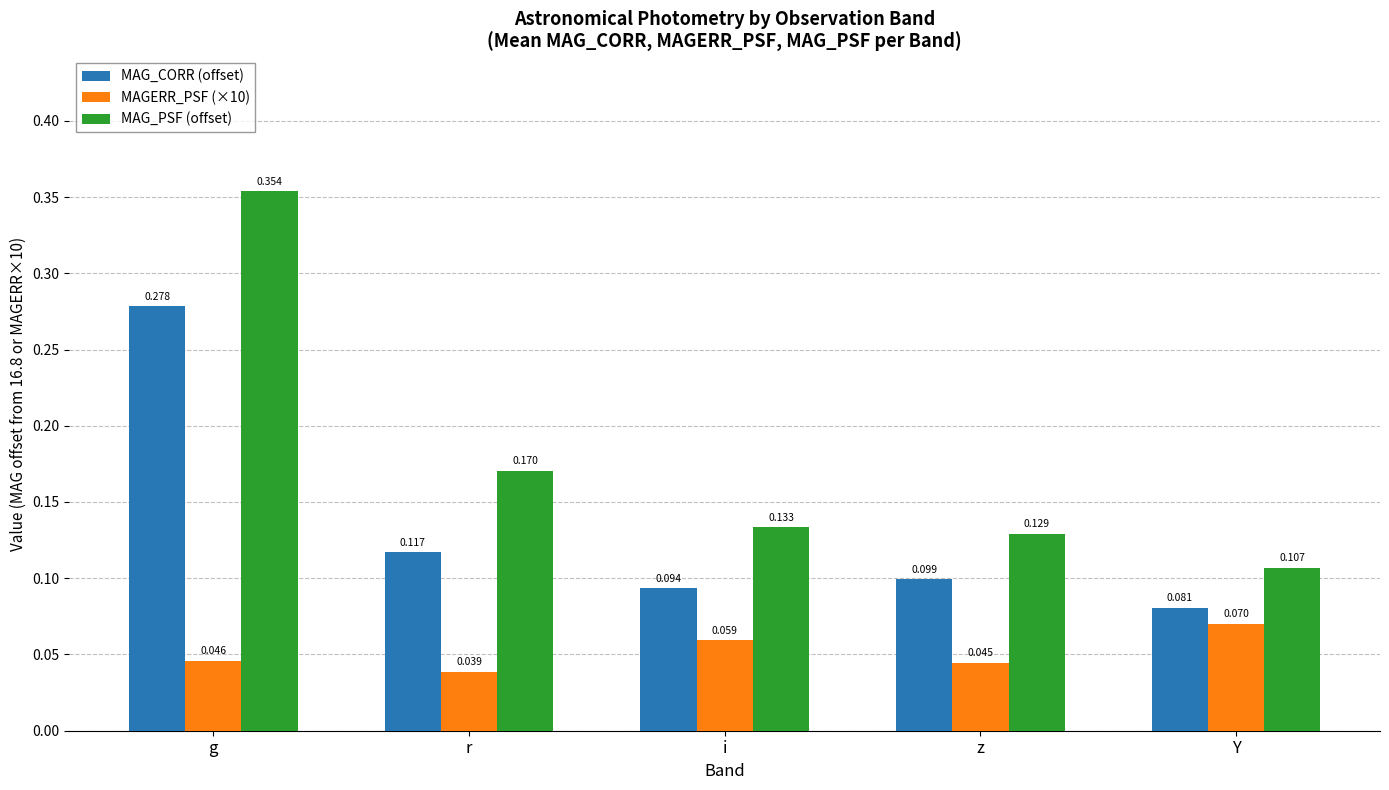

What are all the series names shown in the legend?

MAG_CORR (offset), MAGERR_PSF (×10), MAG_PSF (offset)